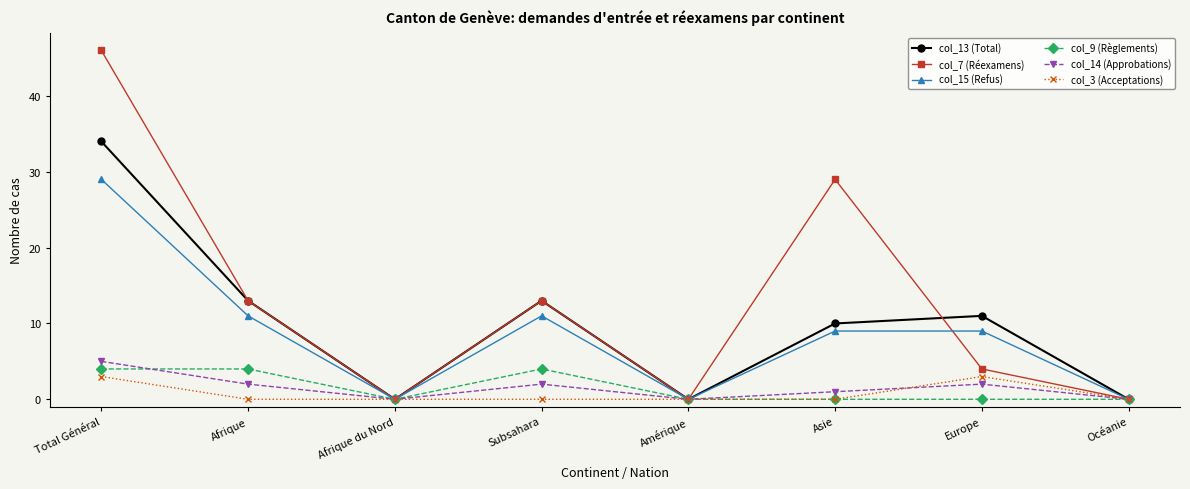

What is the difference between the highest and lowest values at Europe?

11